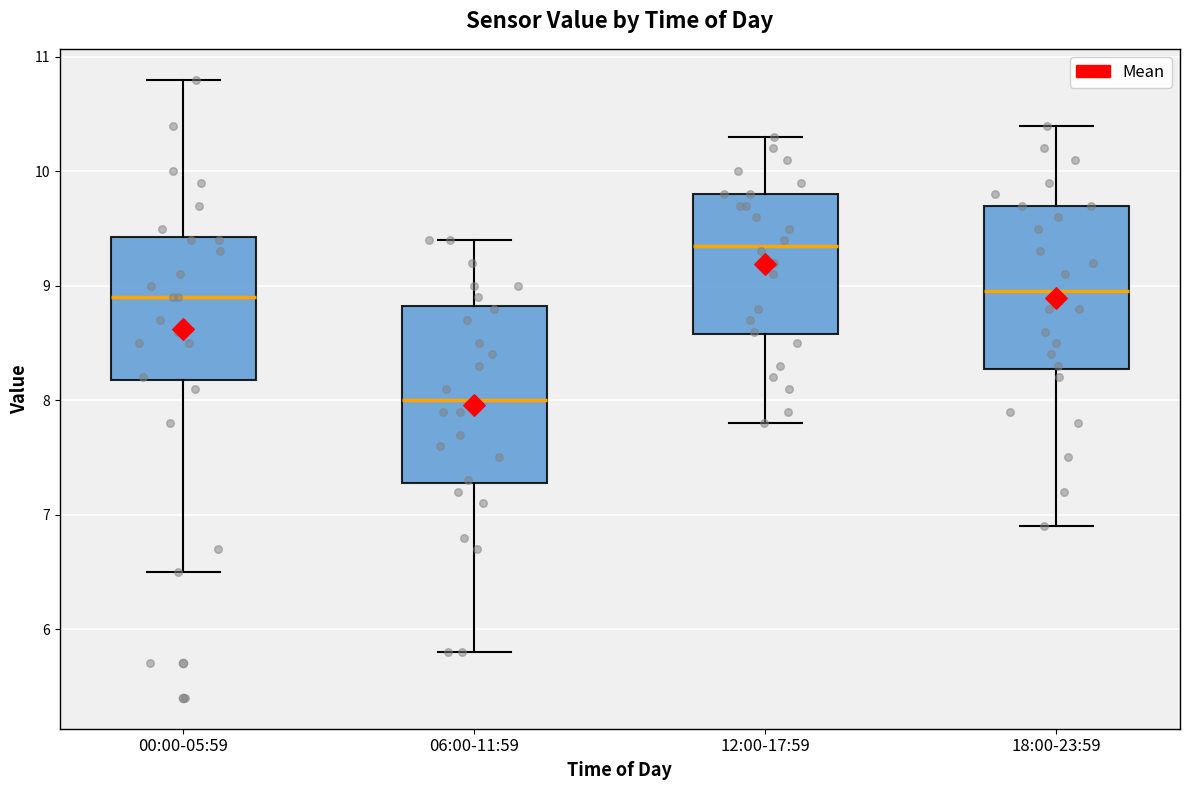

Which box has the lowest median line?

06:00-11:59